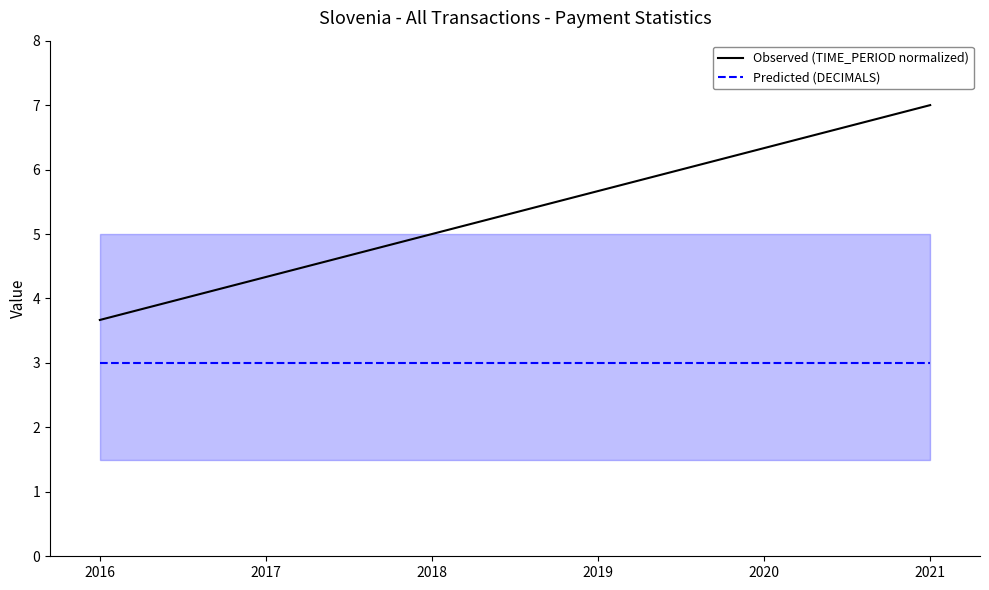

What is the value of the Observed (TIME_PERIOD normalized) point at the 5th from the left?

6.3